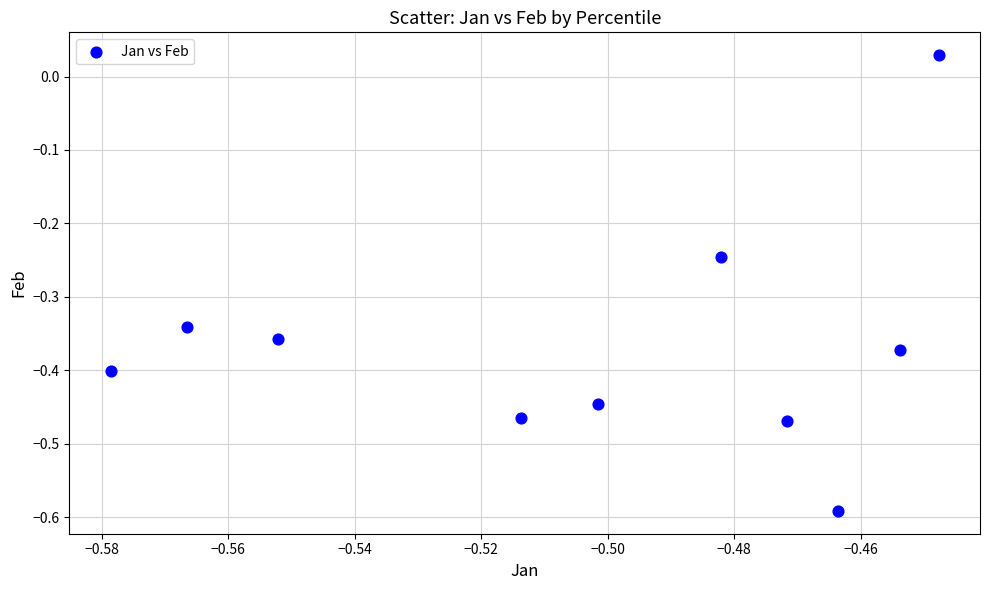

What is the range of Y values (max minus min)?

0.6